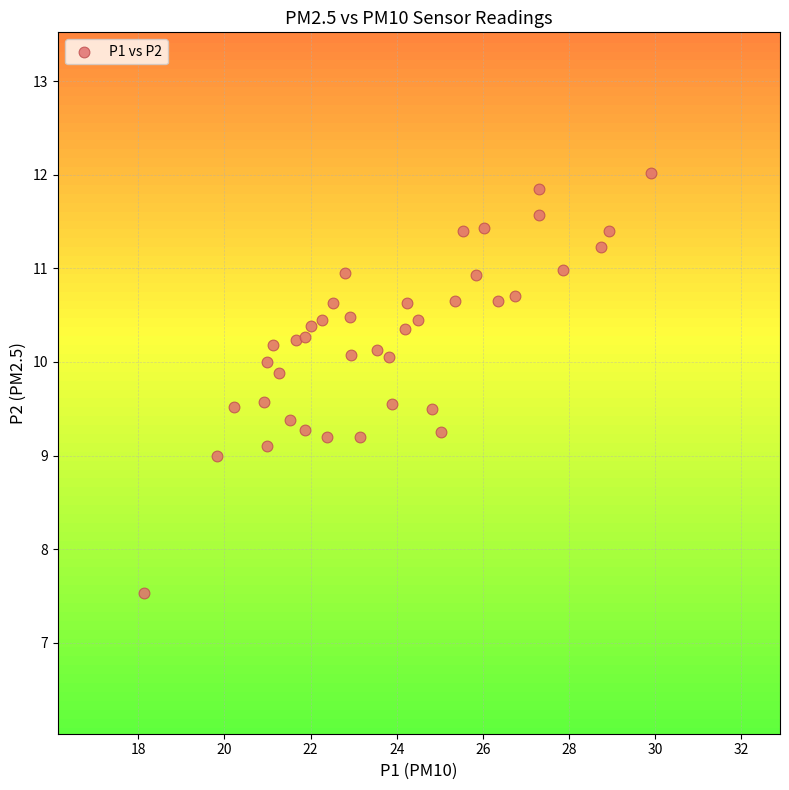

What is the range of Y values (max minus min)?

4.5